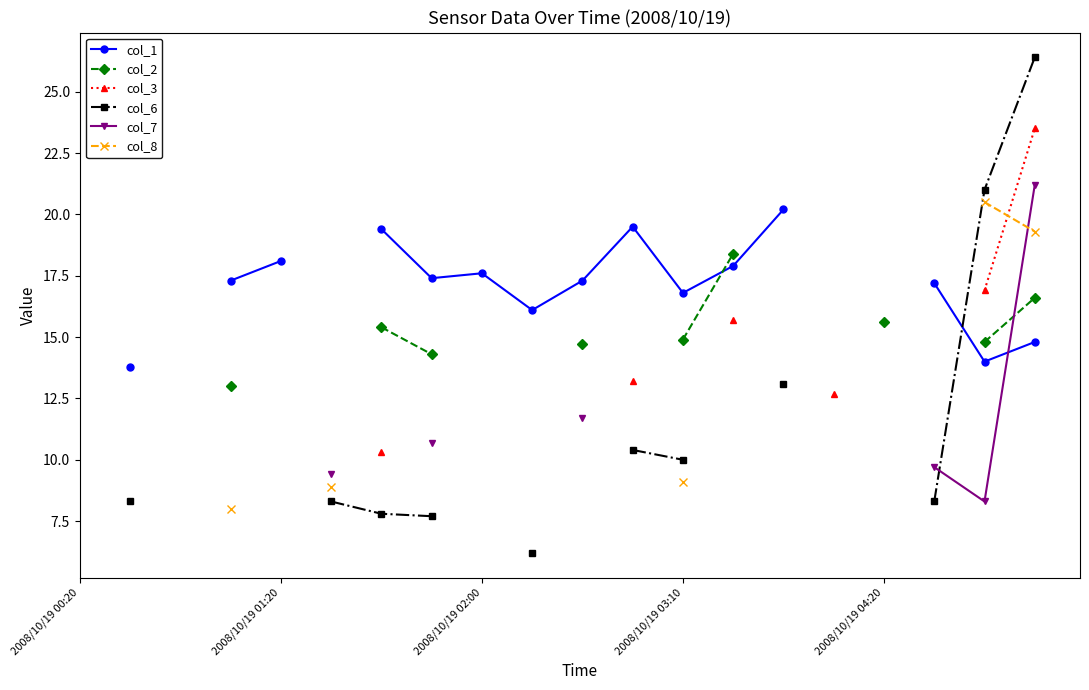

Between which two adjacent categories do col_8 and col_7 first intersect?

18 and 19